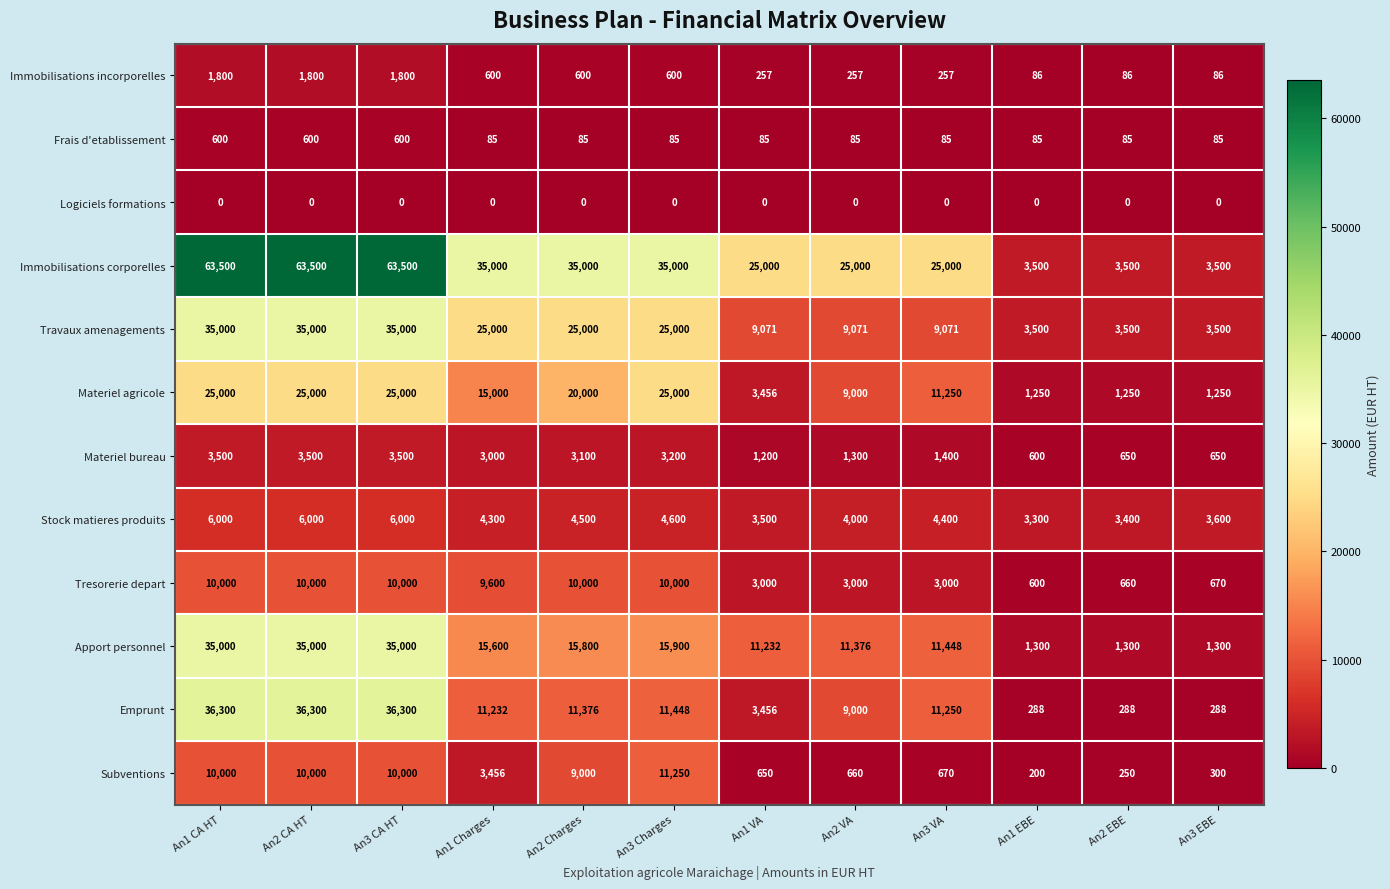

Is the value of Apport personnel at An2 Charges greater than the value of Stock matieres produits at An3 EBE?

Yes